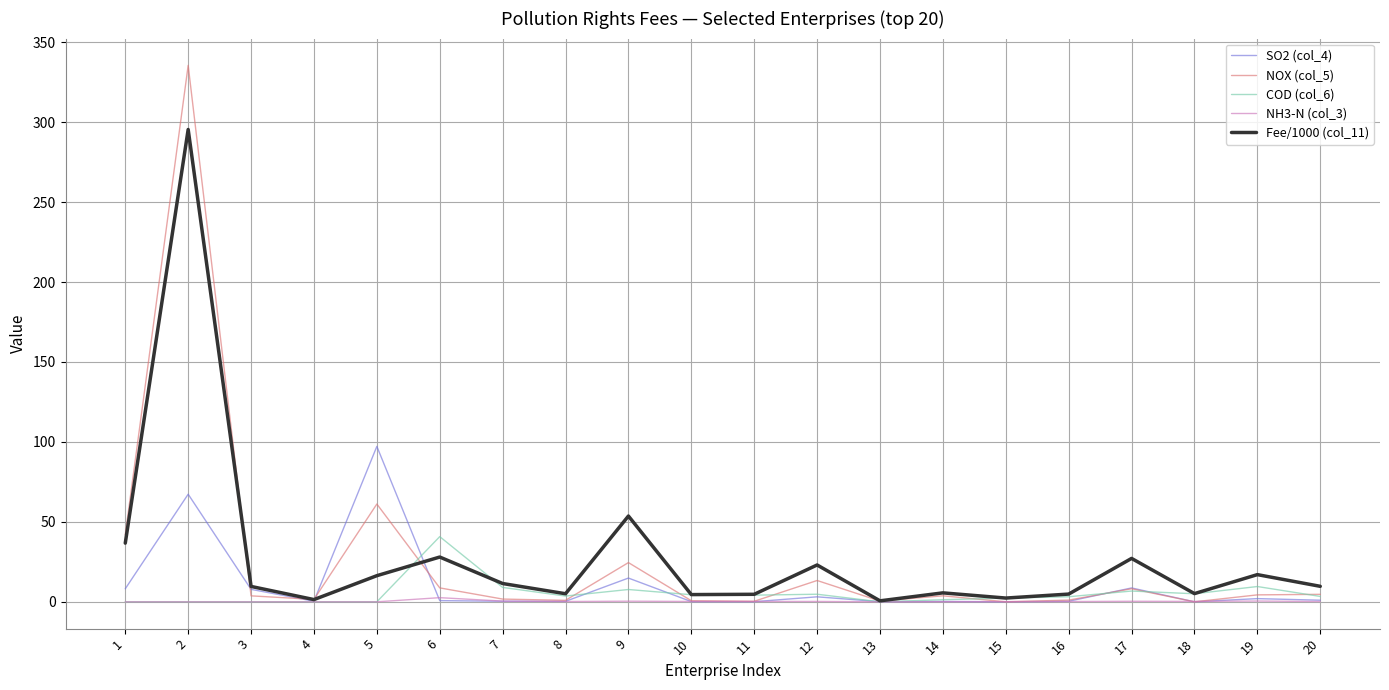

Is it true that NH3-N (col_3) equals 0.2 at 16?

True